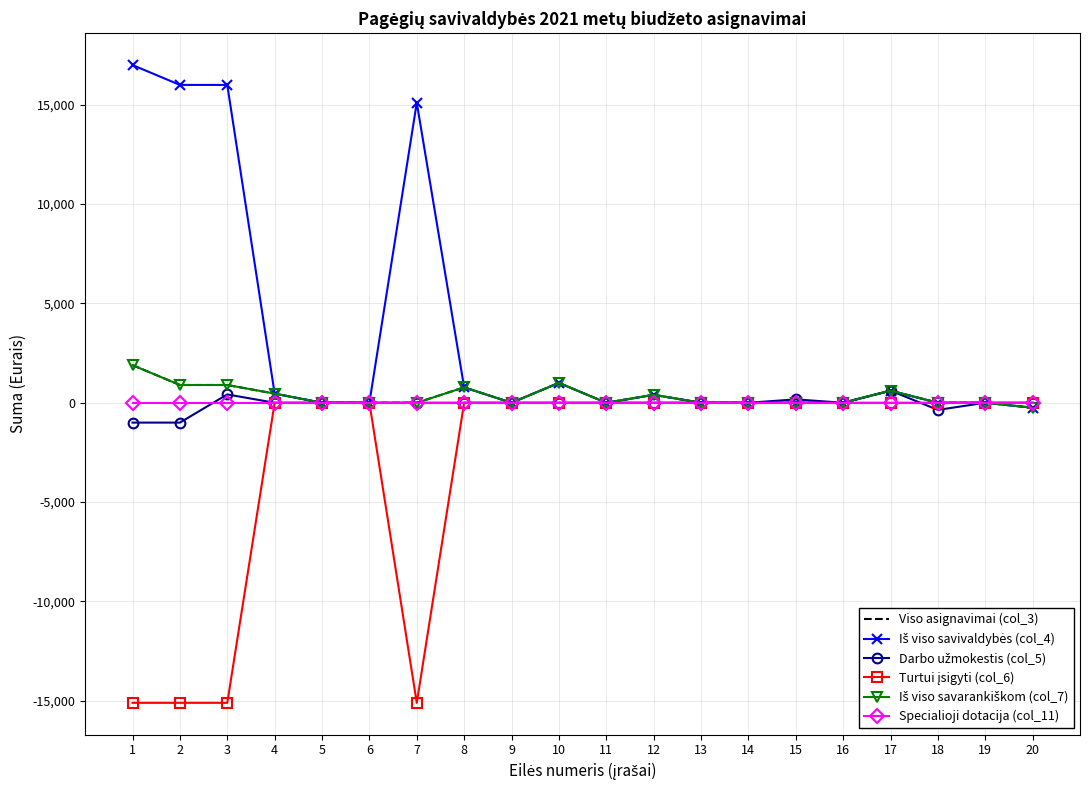

What is the difference between the Iš viso savivaldybės (col_4) values at 13 and 7?

15105